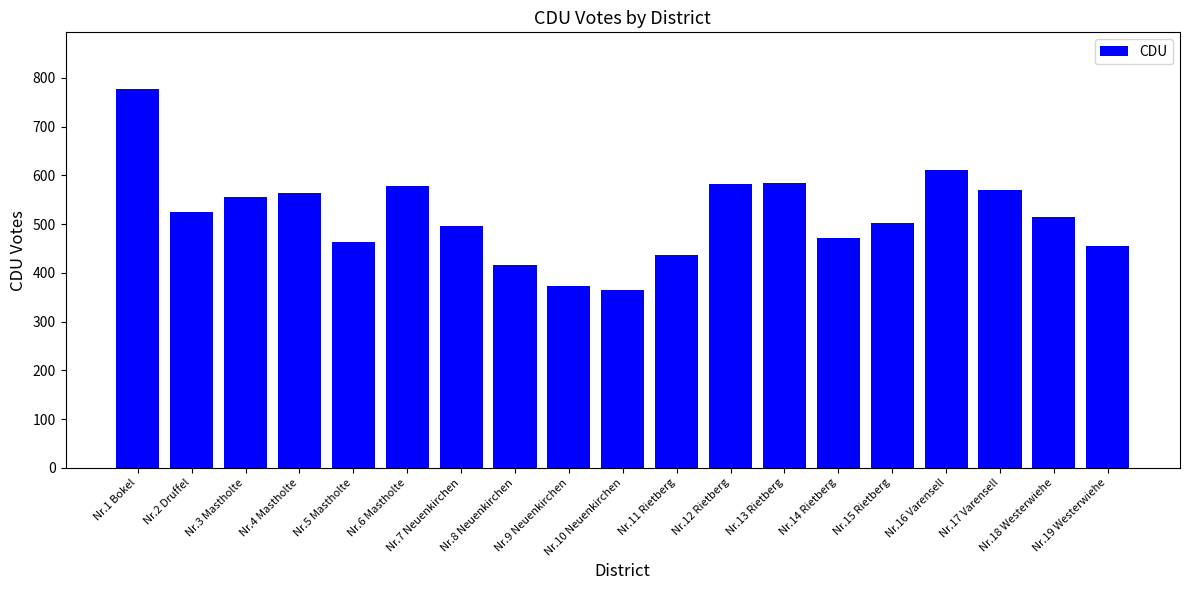

What position from the left is Nr.13 Rietberg?

13